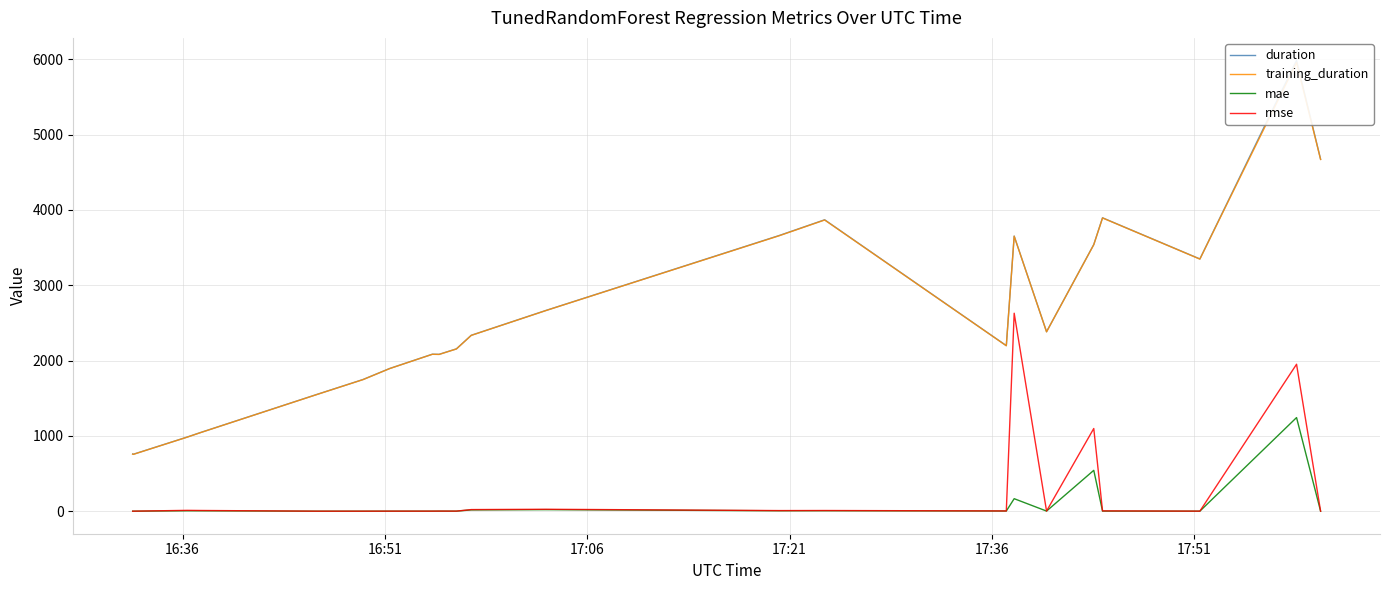

Which series has the largest range (max minus min)?

duration